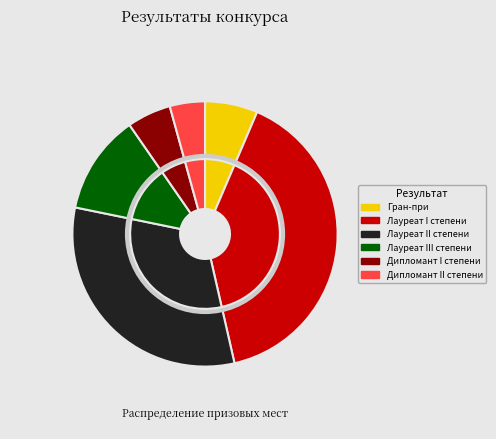

What is the ratio of the value at Дипломант II степени to the value at Лауреат II степени?

0.1